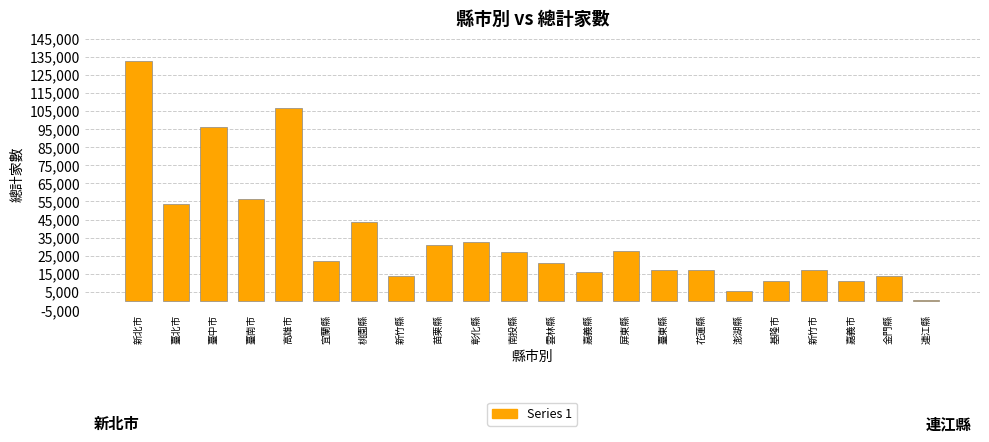

What value does the data have at 臺中市?

96014